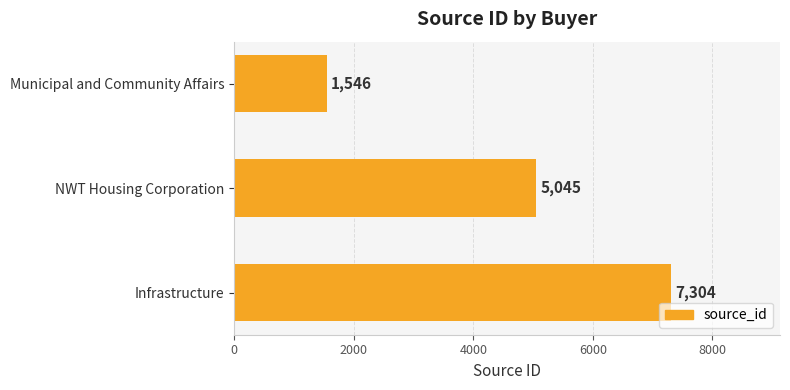

The value at NWT Housing Corporation is 1730. True or false?

False